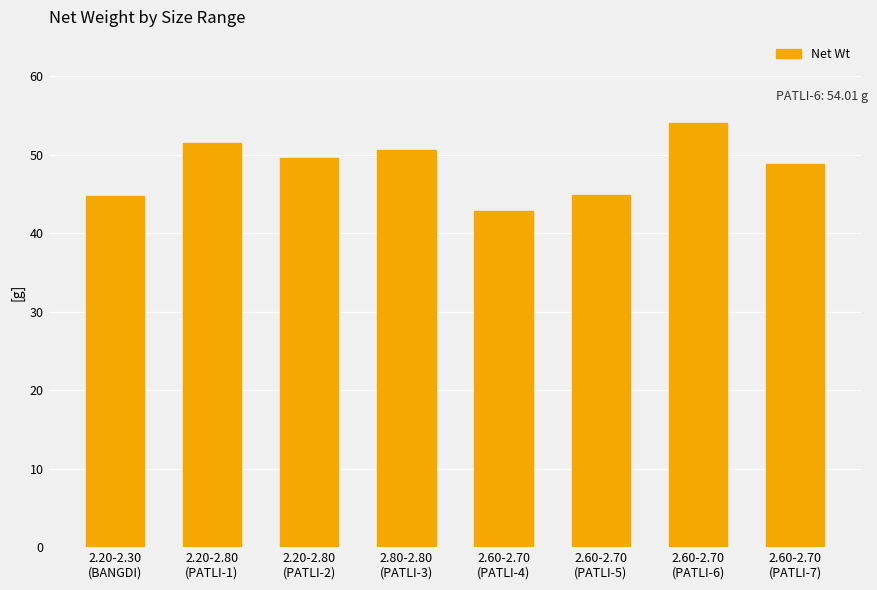

What is the maximum value shown in the chart?

54.0